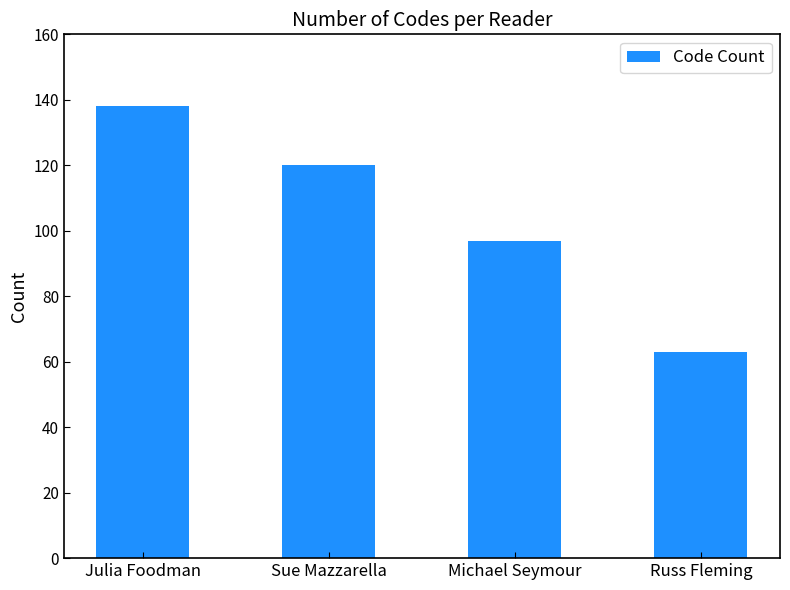

What is the difference between the maximum and second lowest values?

41